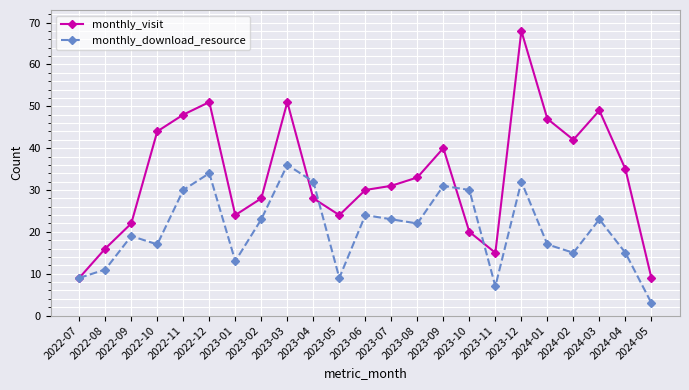

Between 2022-12 and 2023-09, which series saw the biggest shift?

monthly_visit